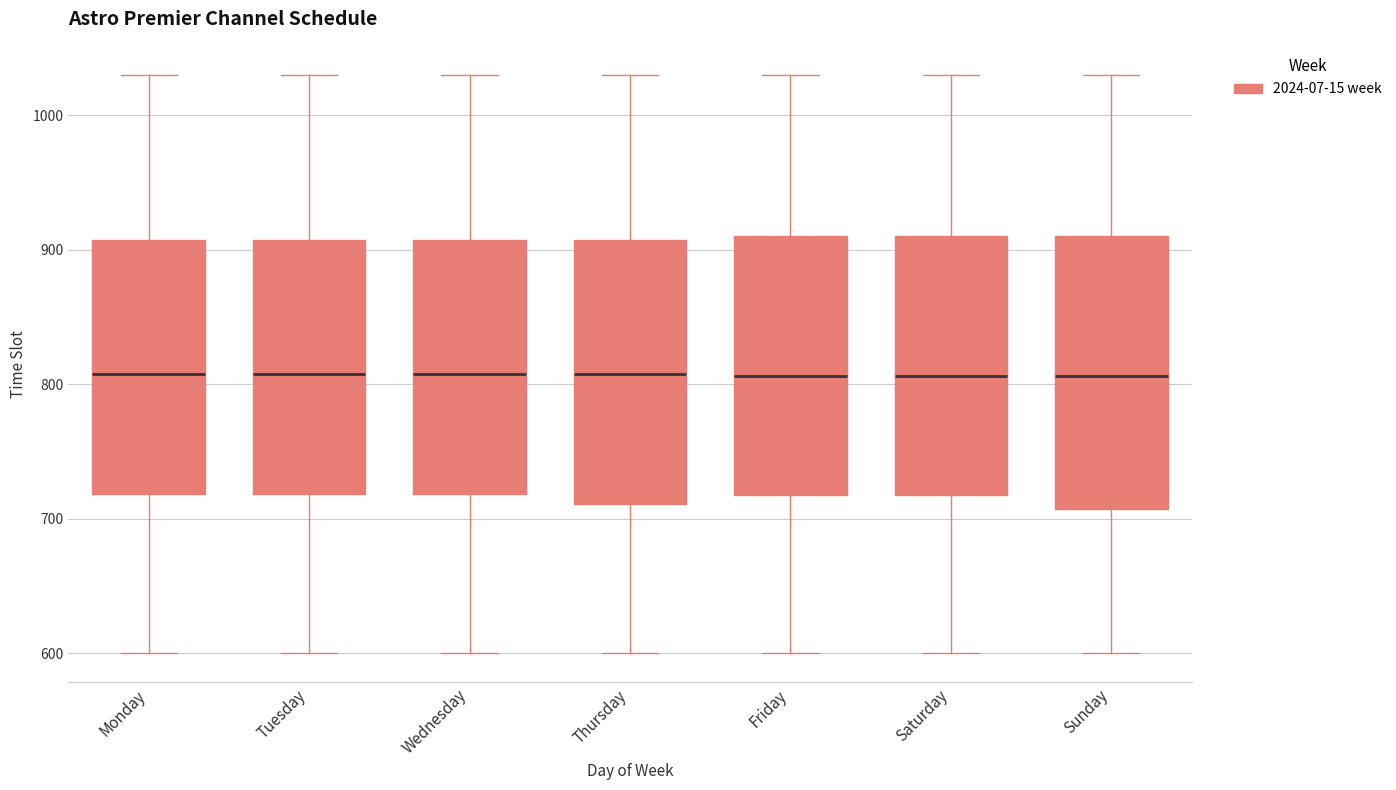

Reading left to right, transcribe this box plot: for each box, give where its median line is, the range the box spans, and where its two whiskers end, as read against the y-axis. The values are not printed on the chart, so give them approximately, as read against the axis.

Monday: median 810, box 720 to 910, whiskers 600 to 1030
Tuesday: median 810, box 720 to 910, whiskers 600 to 1030
Wednesday: median 810, box 720 to 910, whiskers 600 to 1030
Thursday: median 810, box 710 to 910, whiskers 600 to 1030
Friday: median 810, box 720 to 910, whiskers 600 to 1030
Saturday: median 810, box 720 to 910, whiskers 600 to 1030
Sunday: median 810, box 710 to 910, whiskers 600 to 1030